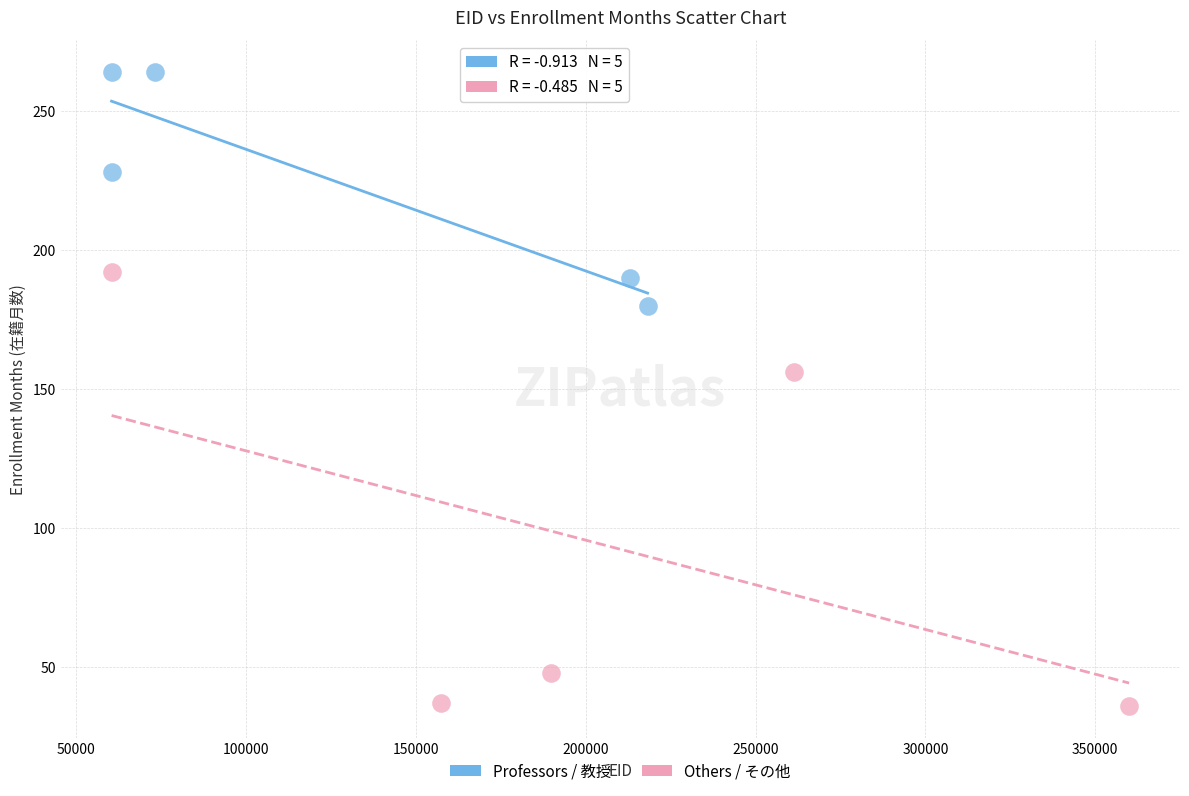

Which series has the widest spread of Y values?

Others / その他